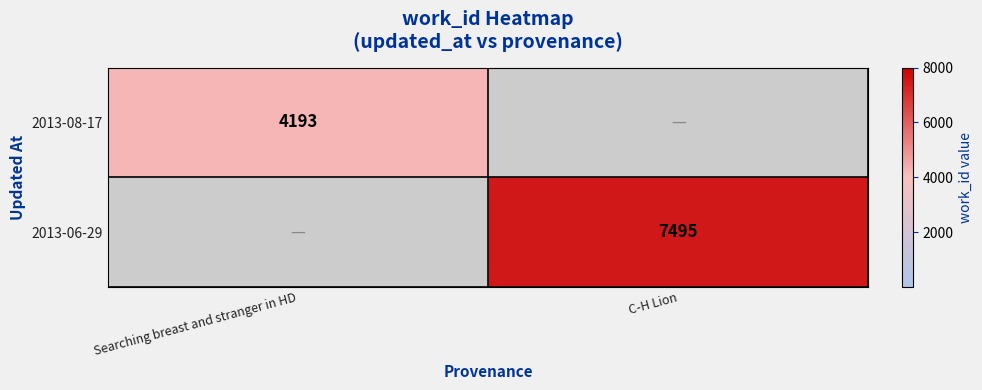

What is the total value across all series at Searching breast and stranger in HD?

4193